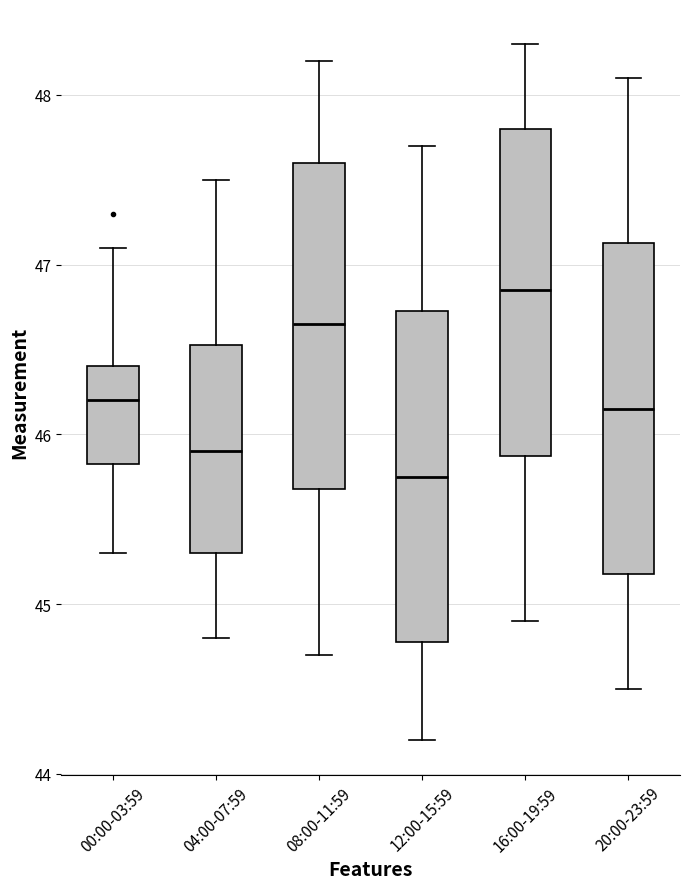

Where does the lower whisker of the box for 16:00-19:59 end on the y-axis? The values are not printed on the chart, so give them approximately, as read against the axis.

44.9